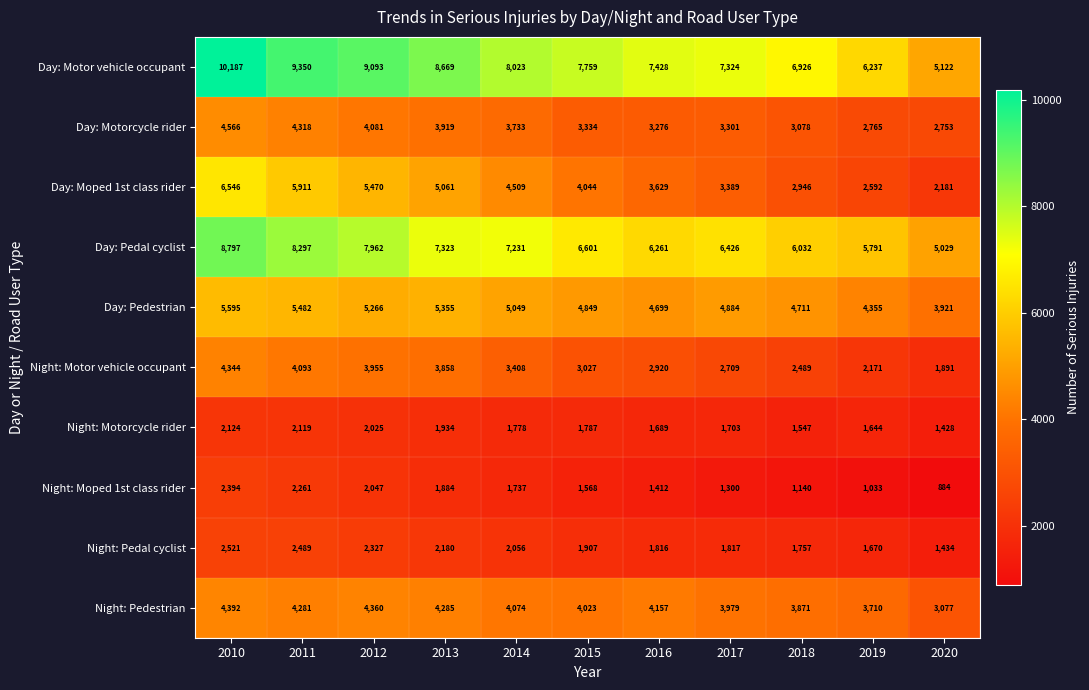

What is the difference between the maximum and minimum values in the Day: Motorcycle rider series?

1813